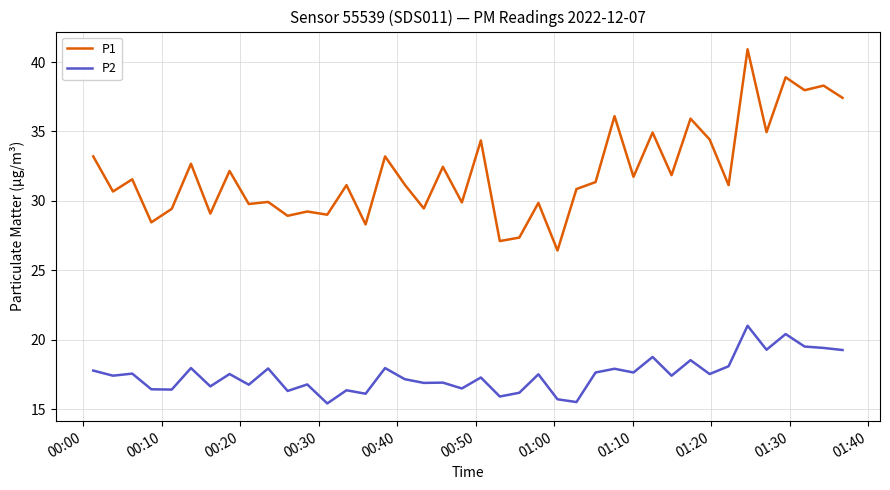

At how many categories does at least one series exceed 16?

40